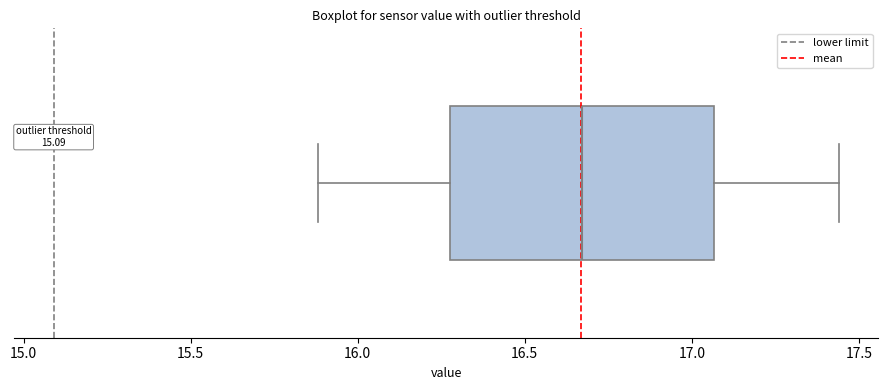

Transcribe this box plot: give where the median line is, the range the box spans, and where the two whiskers end, as read against the x-axis. The values are not printed on the chart, so give them approximately, as read against the axis.

median 16.65, box 16.30 to 17.05, whiskers 15.90 to 17.45